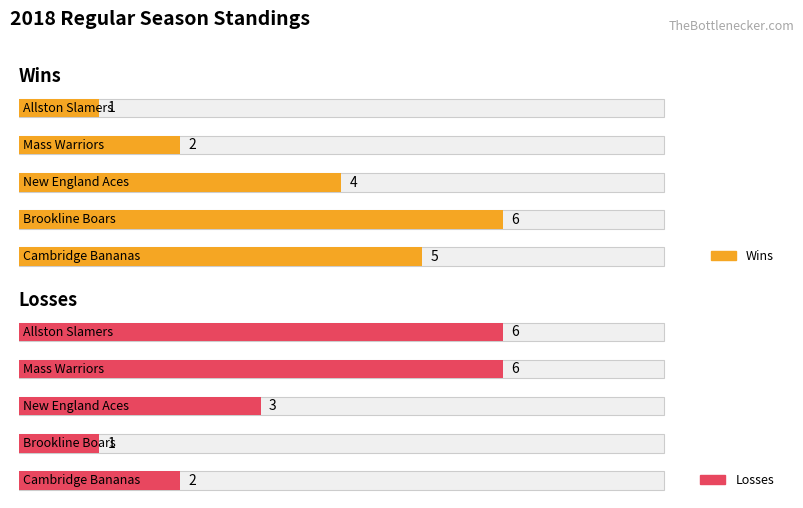

Is the value of Losses at New England Aces greater than the value of Wins at Mass Warriors?

Yes